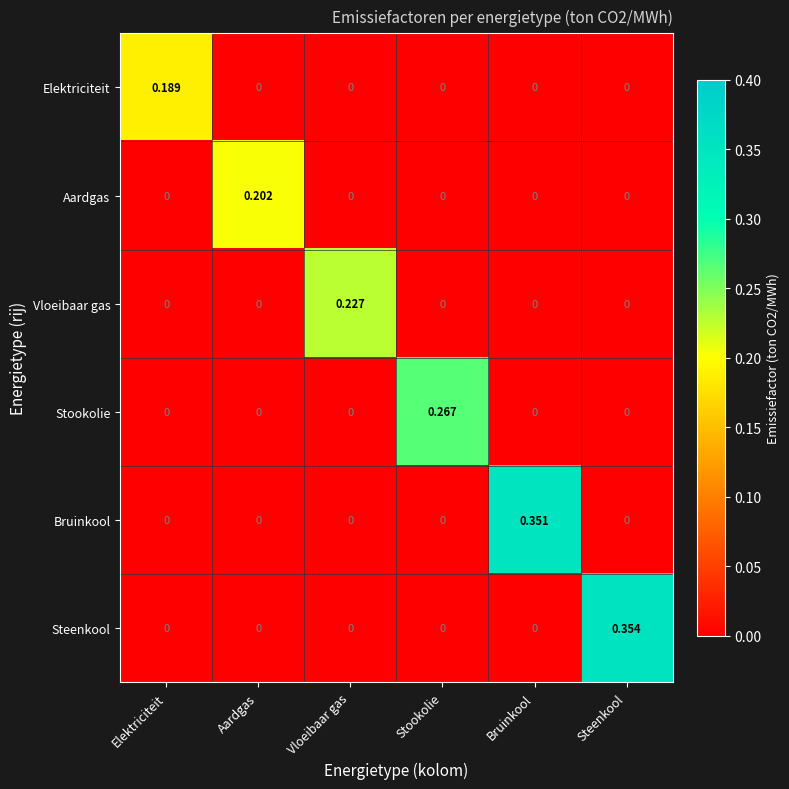

At which label does Steenkool reach its peak?

Steenkool